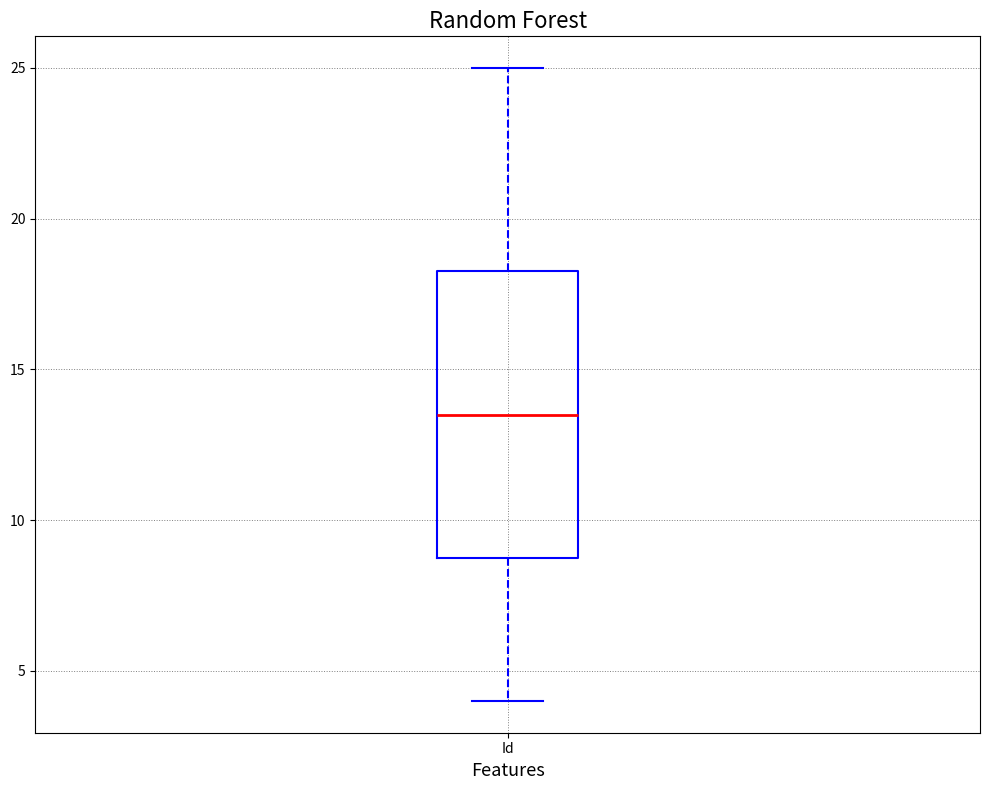

Read this box plot against the y-axis: the position of the median line, the range covered by the box, and the ends of both whiskers. The values are not printed on the chart, so give them approximately, as read against the axis.

median 13.5, box 9.0 to 18.5, whiskers 4.0 to 25.0